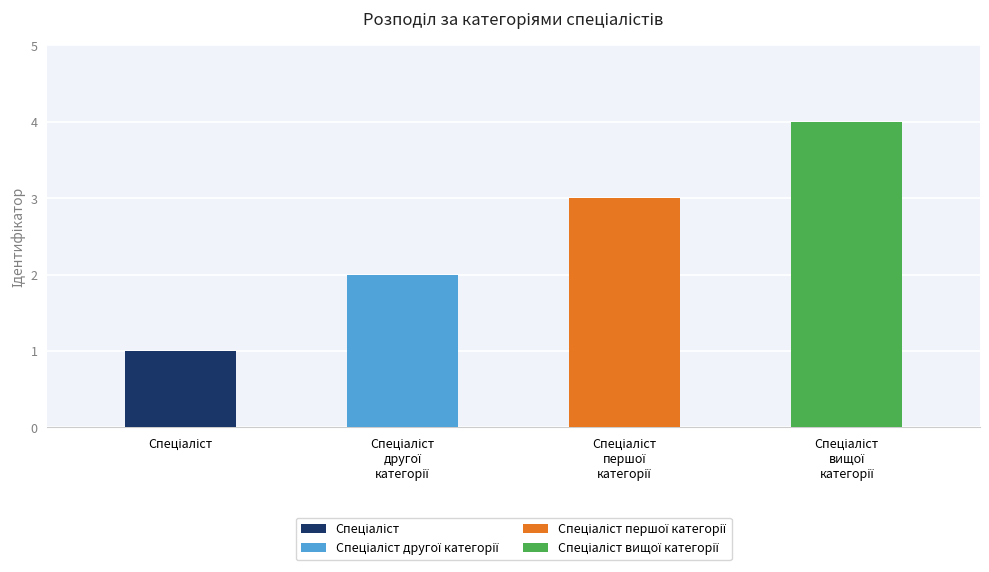

What is the difference between the values at Спеціаліст другої категорії and Спеціаліст?

1